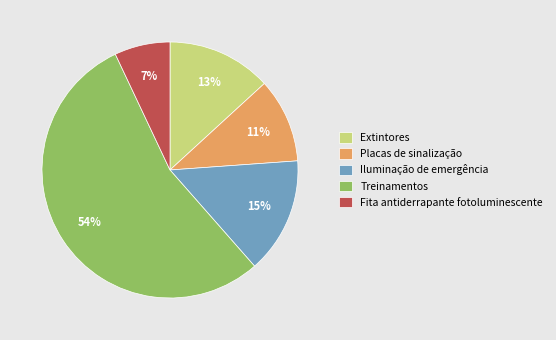

Which has a higher value, Extintores or Treinamentos?

Treinamentos